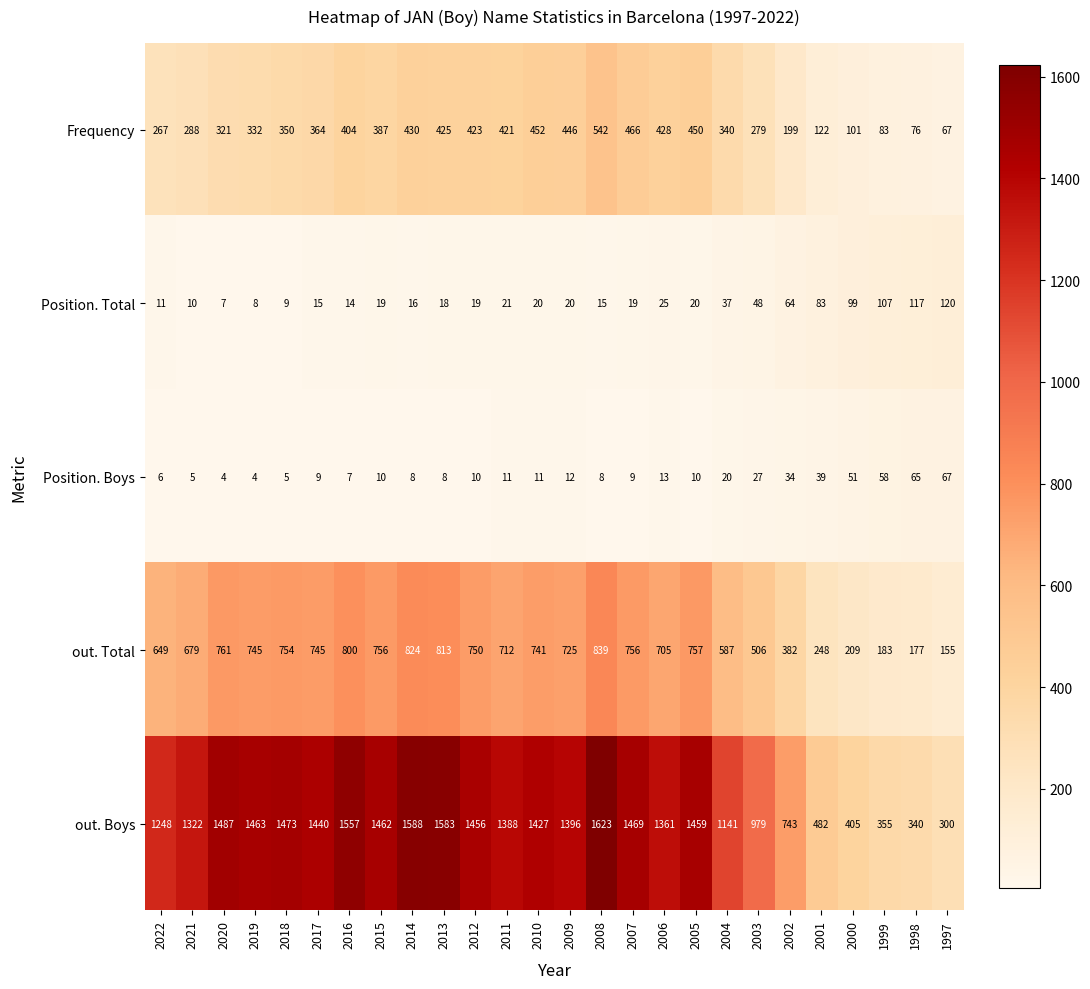

Is it true that out. Boys equals 658 at 2020?

False